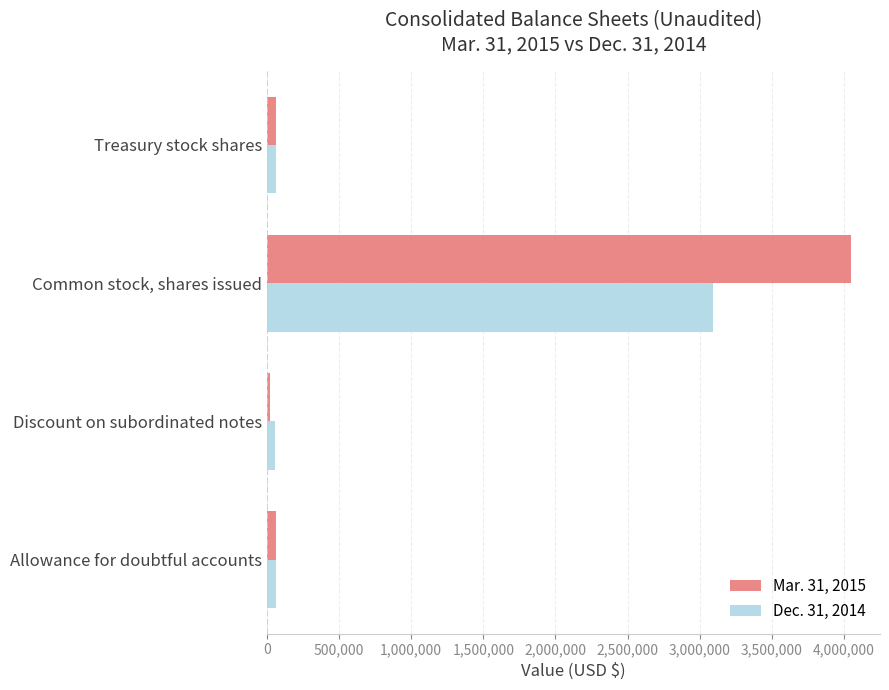

Is the value of Dec. 31, 2014 at Common stock, shares issued greater than the value of Mar. 31, 2015 at Allowance for doubtful accounts?

Yes